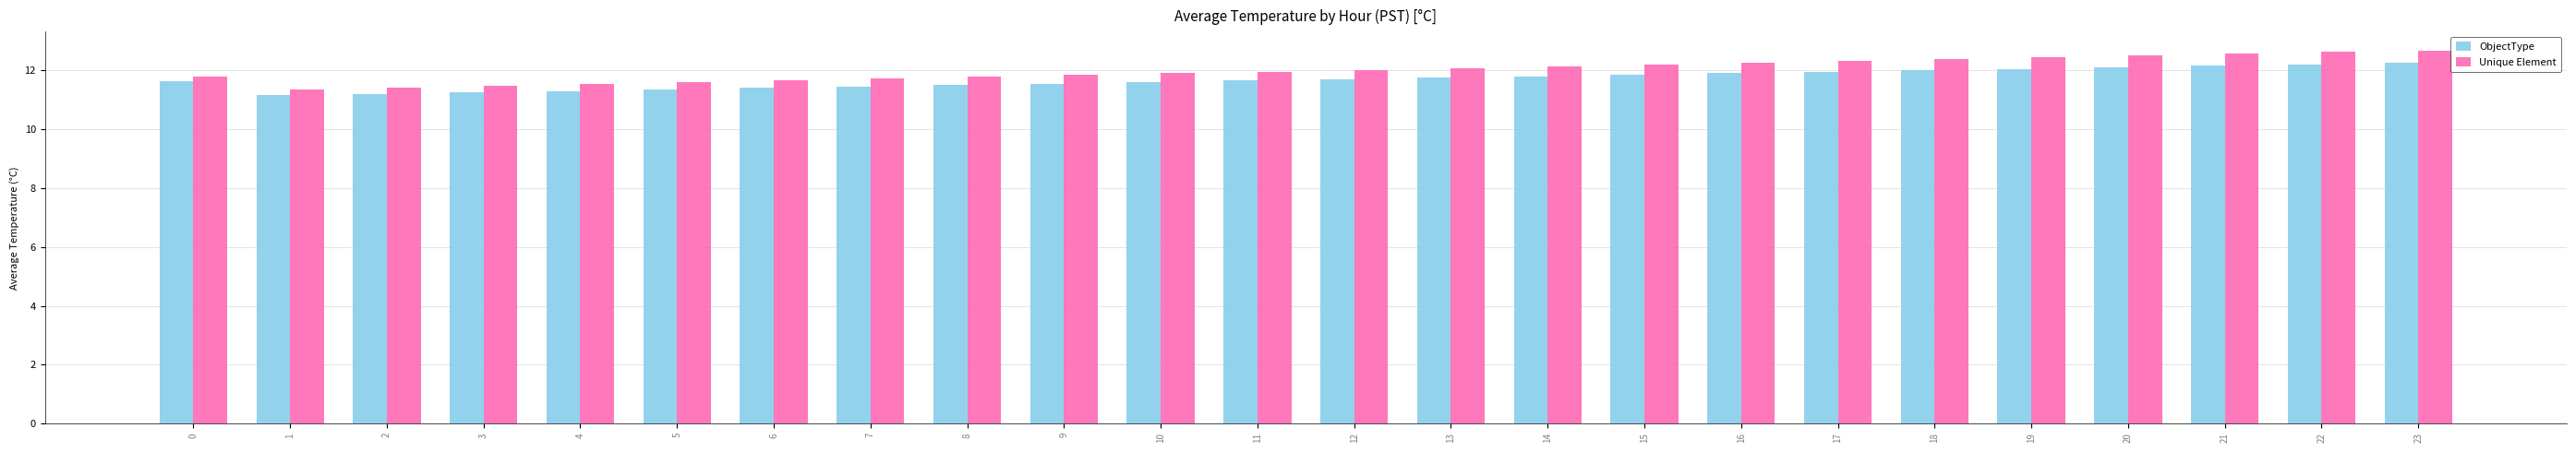

What is the total value across all series at 9?

23.4